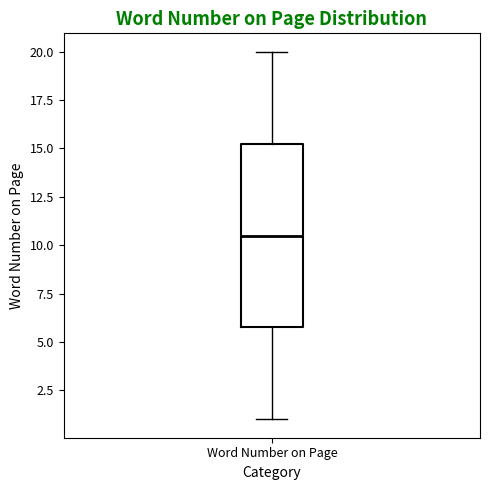

Read this box plot against the y-axis: the position of the median line, the range covered by the box, and the ends of both whiskers. The values are not printed on the chart, so give them approximately, as read against the axis.

median 10.5, box 6.0 to 15.5, whiskers 1.0 to 20.0